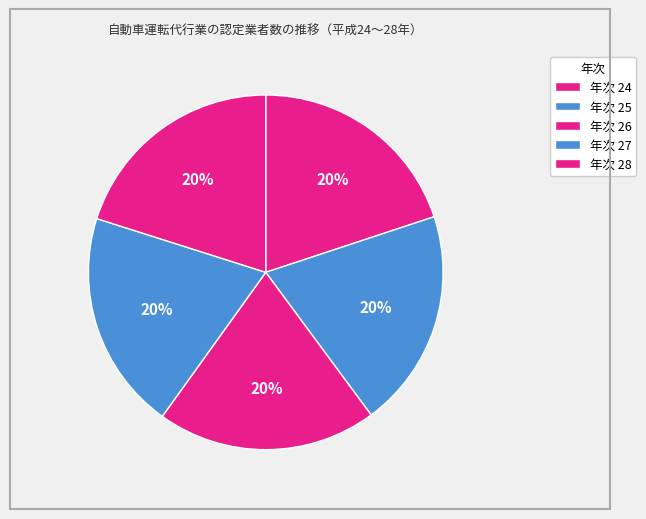

How many slices are in this pie chart?

5